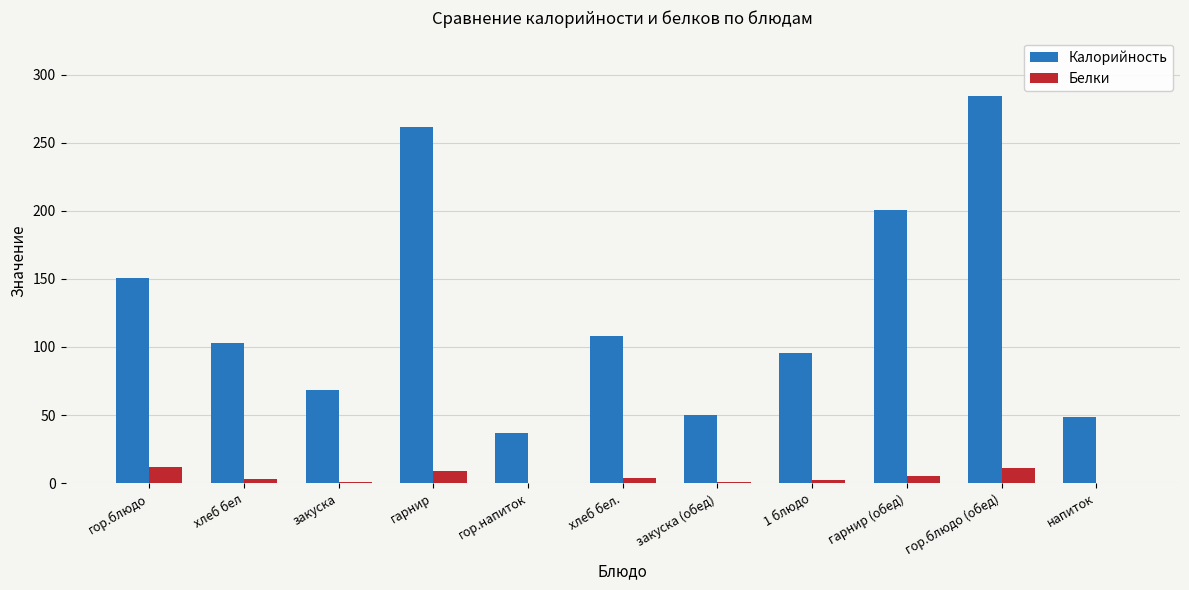

What is the highest value of the Белки series?

11.9